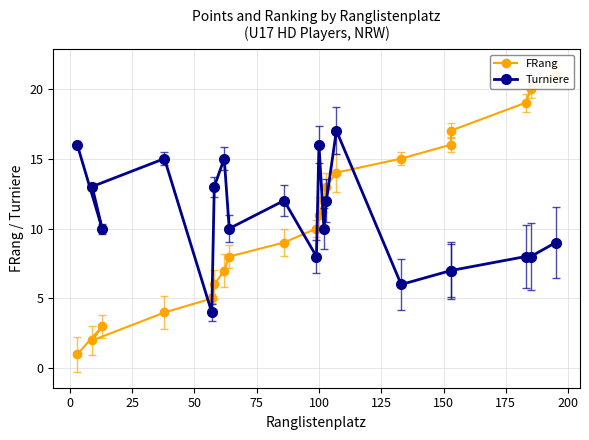

Which series has the largest total across all categories?

Turniere